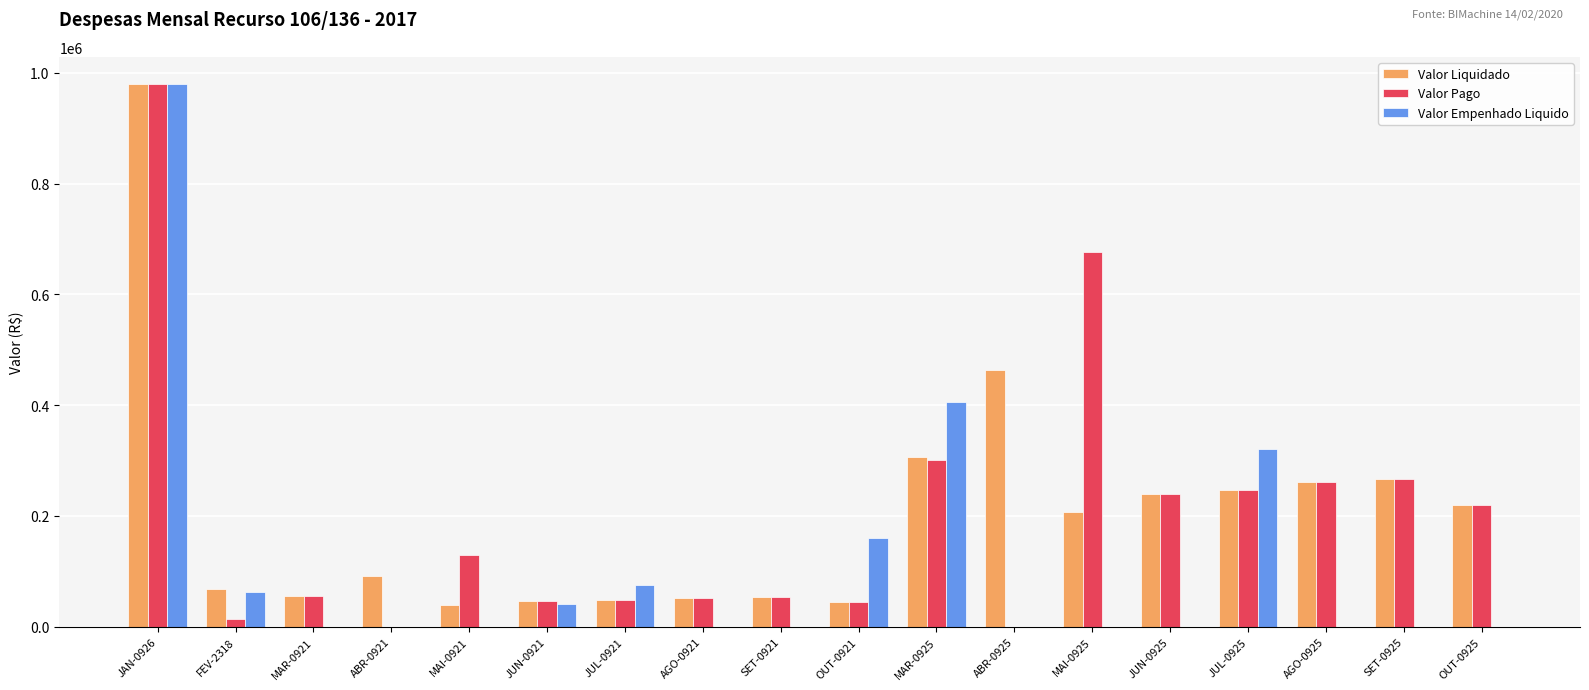

What is the maximum value for Valor Liquidado?

979624.2